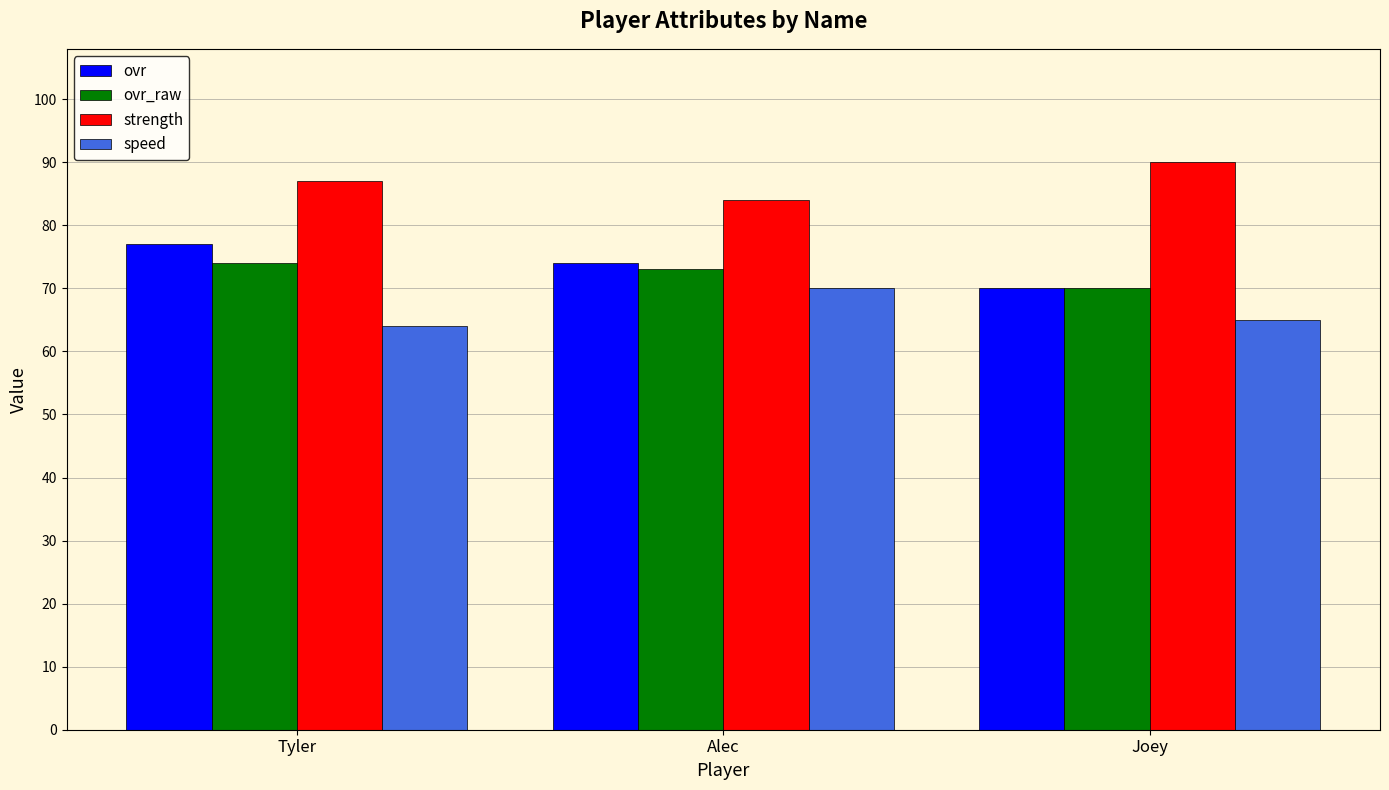

Is it true that speed equals 39 at Joey?

False